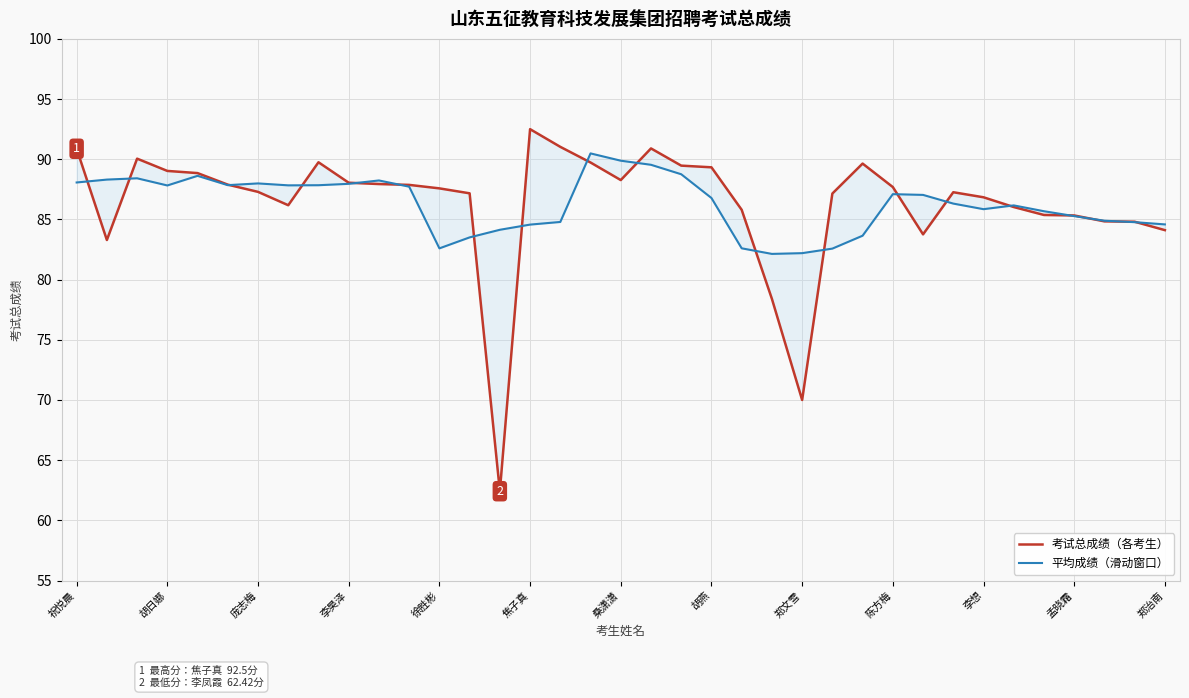

What is the difference between the second highest and minimum values in the 平均成绩（滑动窗口） series?

7.7